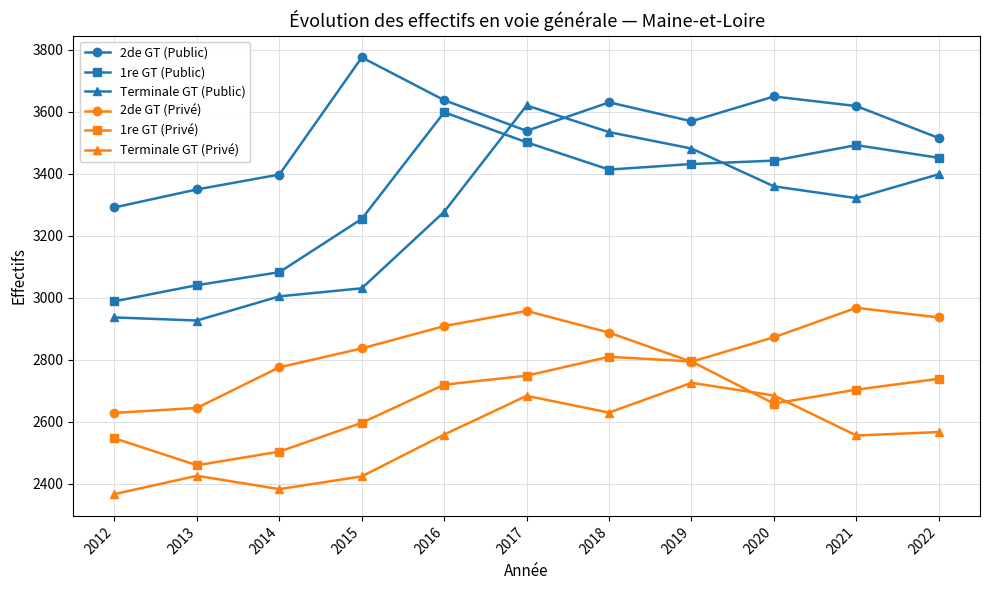

Read the 2de GT (Privé) value at 2014, to the nearest 50.

2800